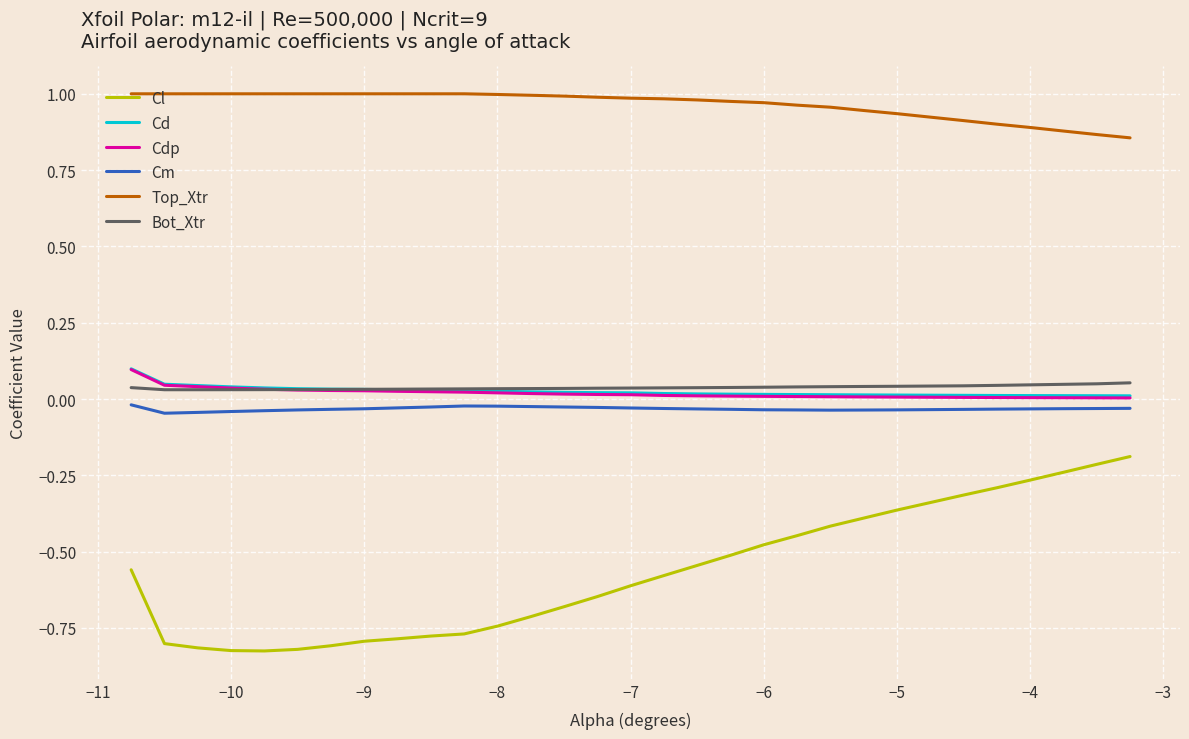

Which series has the largest range (max minus min)?

Cl